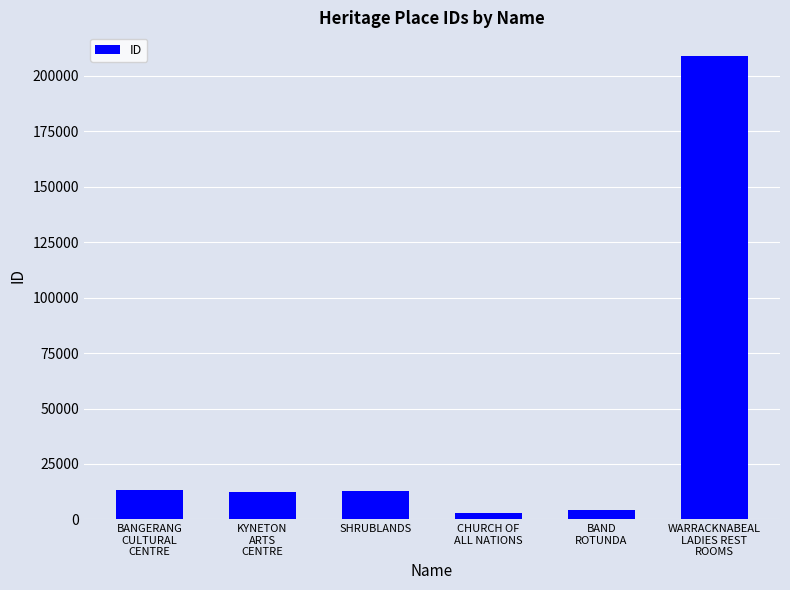

What is the greatest value displayed?

209200